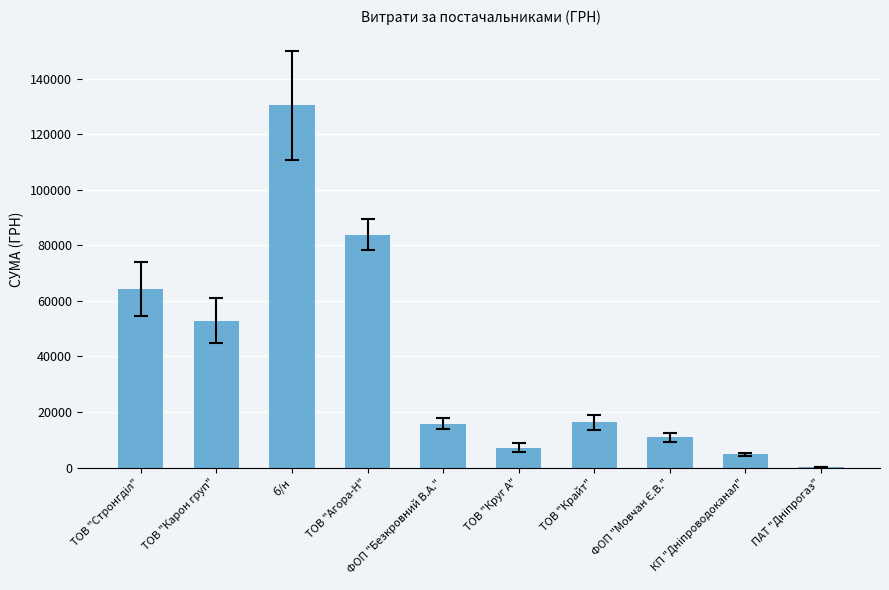

What is the sum of all values?

386547.6